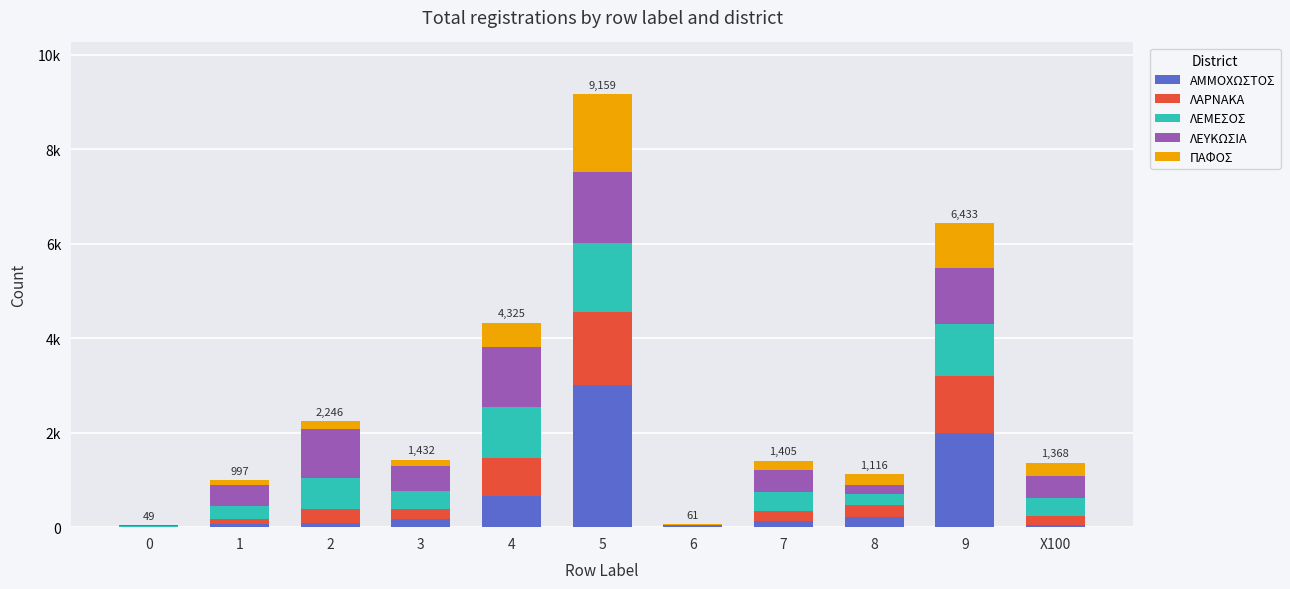

Between 6 and X100, which series saw the biggest shift?

ΛΕΥΚΩΣΙΑ